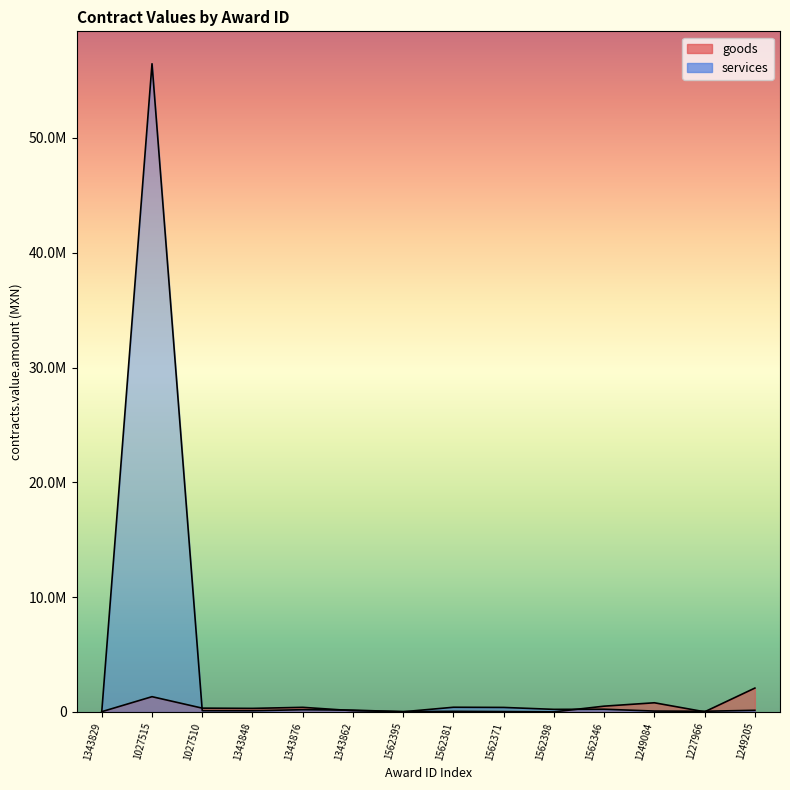

Is the value of services at 1562346 greater than the value of goods at 1562381?

Yes